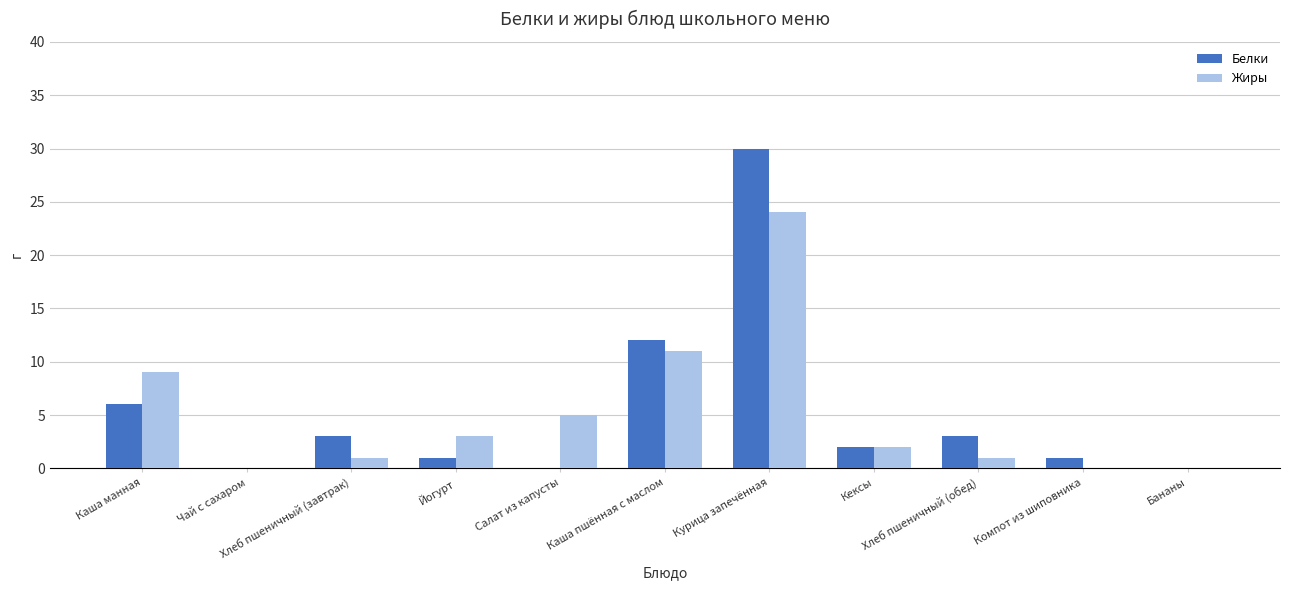

What is the sum of all Белки values?

58